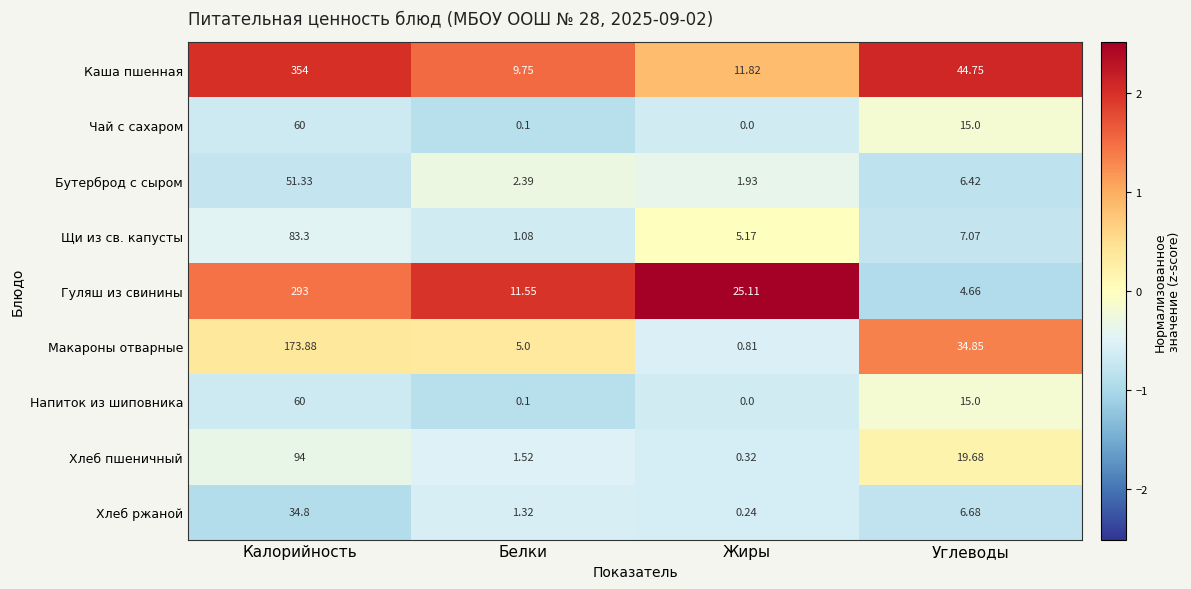

Is the value of Щи из св. капусты at Углеводы greater than the value of Хлеб ржаной at Углеводы?

Yes